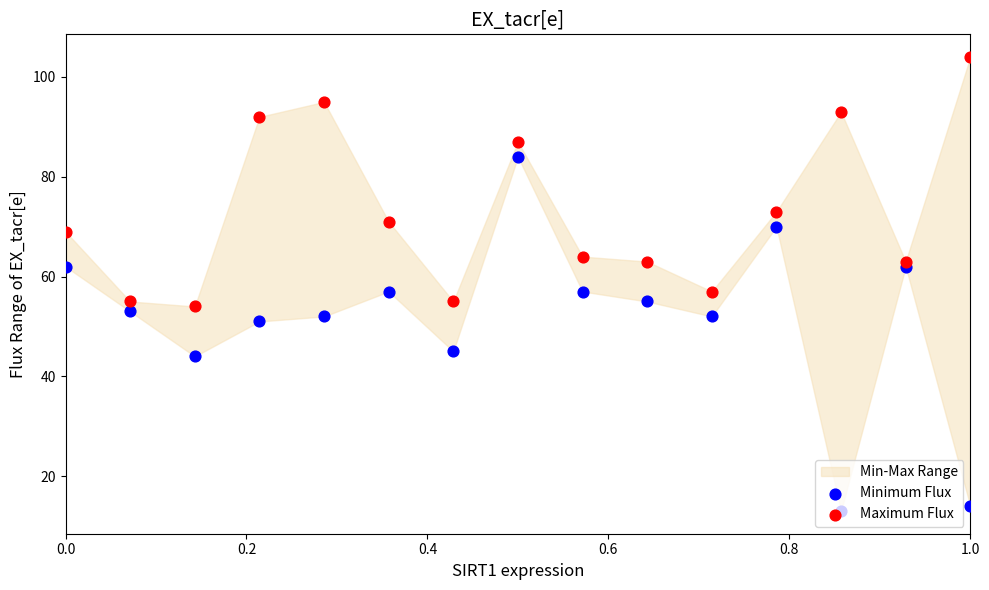

Is the value of Maximum Flux at 9 greater than the value of Minimum Flux at 9?

Yes